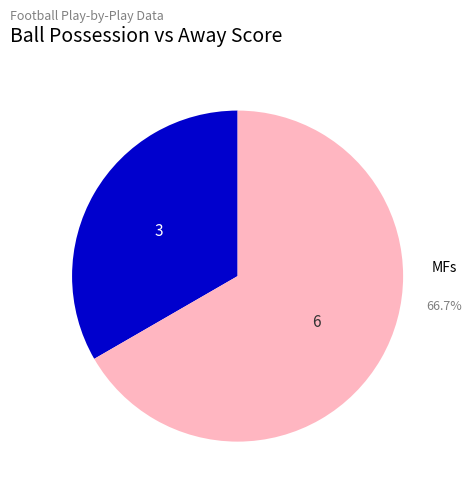

Which slice is the smallest?

BEN